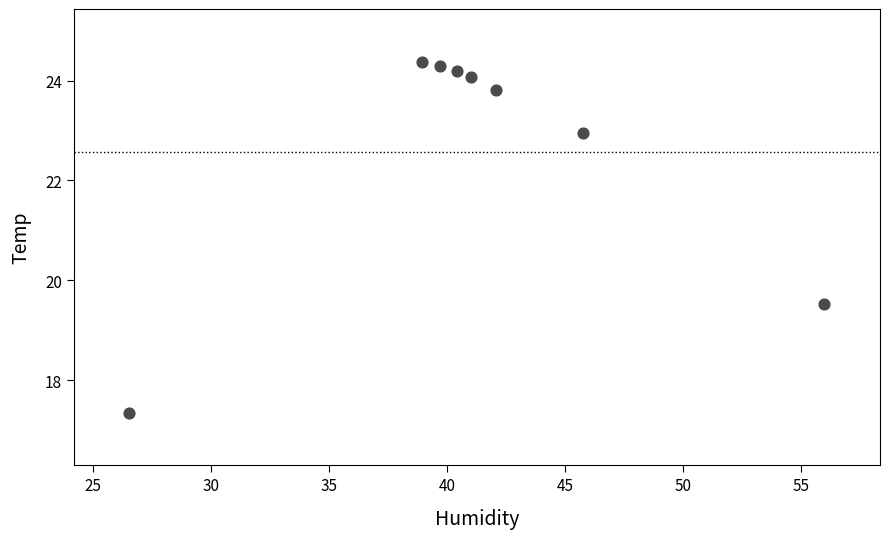

What is the range of X values (max minus min)?

29.5